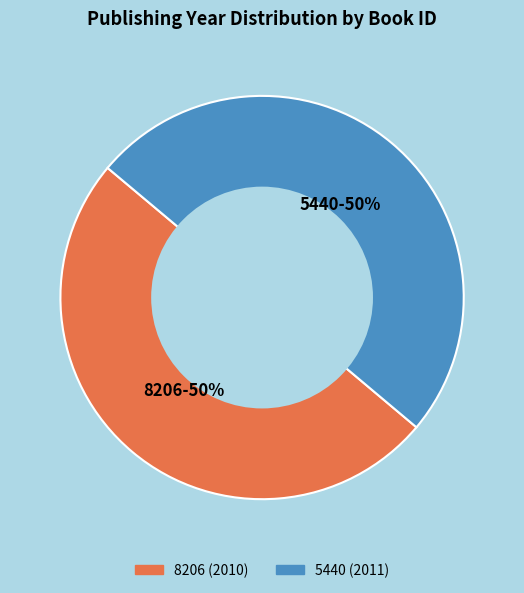

What percentage is the 8206 slice, to the nearest percent?

50%